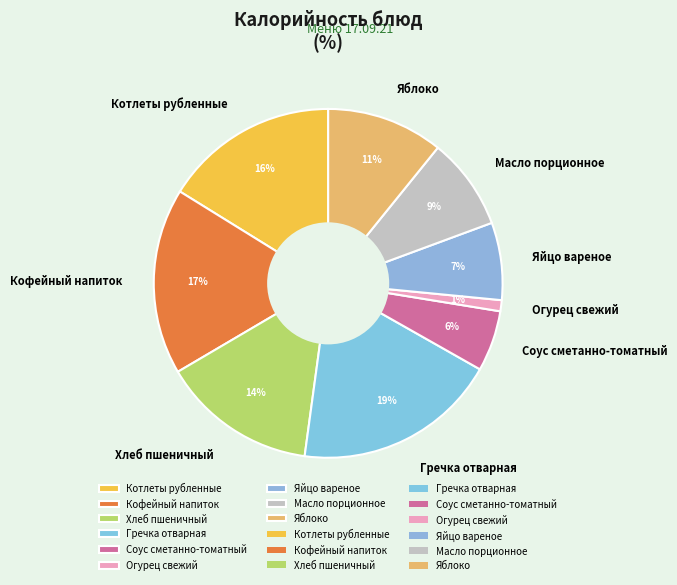

Rank the categories by value from highest to lowest.

Гречка отварная, Кофейный напиток, Котлеты рубленные, Хлеб пшеничный, Яблоко, Масло порционное, Яйцо вареное, Соус сметанно-томатный, Огурец свежий